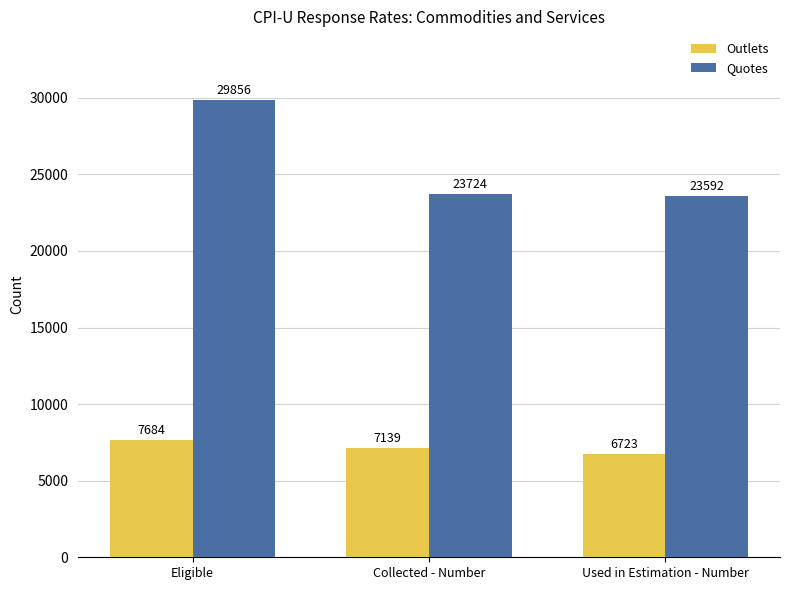

What is the label of the 2nd bar from the right?

Collected - Number